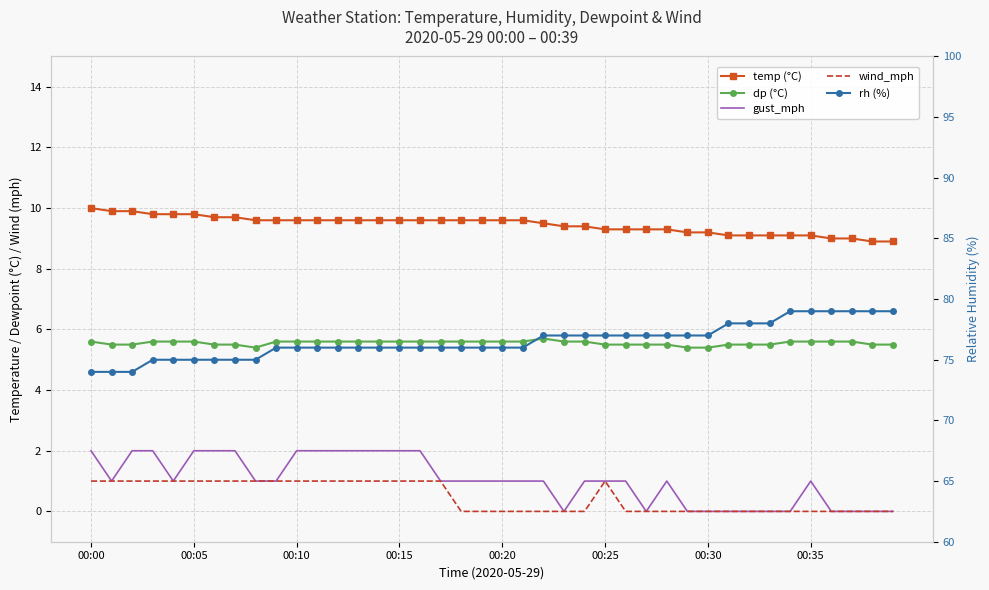

Which has a higher value, 00:10 or 25?

00:10